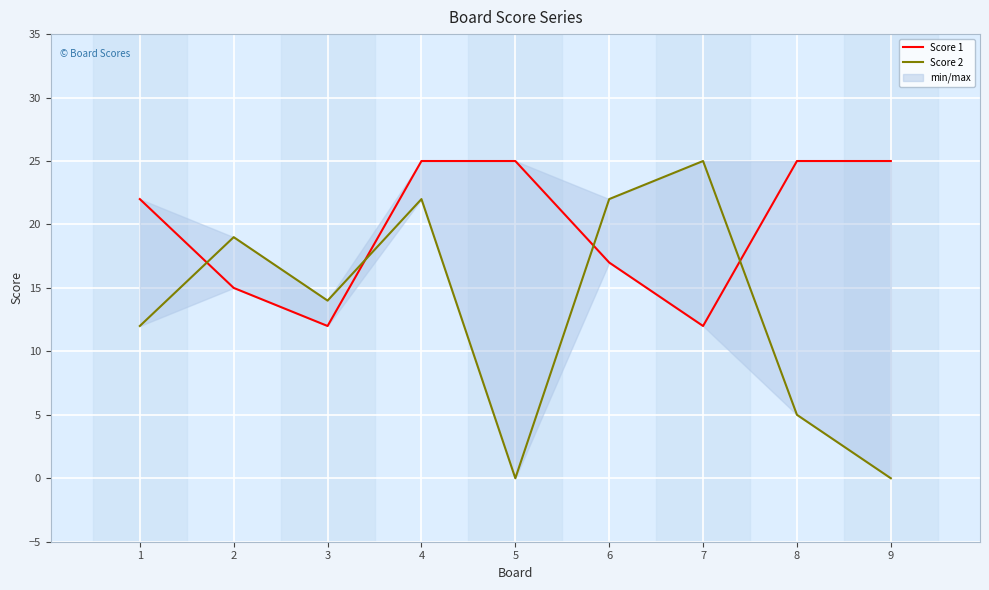

Is it true that Score 2 equals 20 at 3?

False